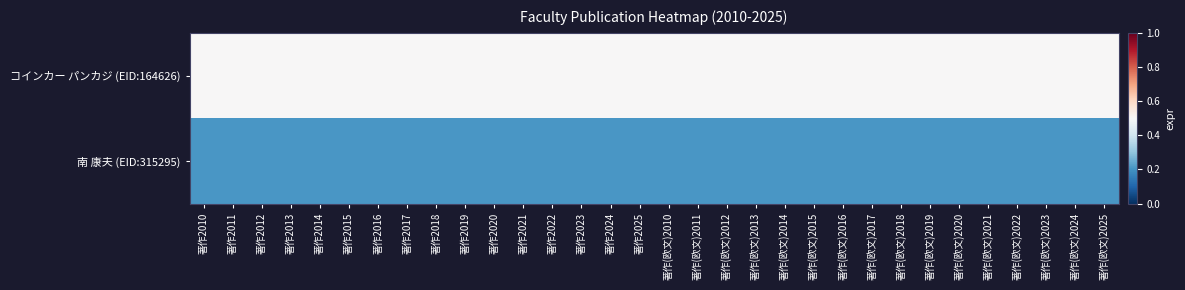

Reading right to left, extract all data points from this chart.

コインカー パンカジ (EID:164626): 著作(欧文)2025=0.5	著作(欧文)2024=0.5	著作(欧文)2023=0.5	著作(欧文)2022=0.5	著作(欧文)2021=0.5	著作(欧文)2020=0.5	著作(欧文)2019=0.5	著作(欧文)2018=0.5	著作(欧文)2017=0.5	著作(欧文)2016=0.5	著作(欧文)2015=0.5	著作(欧文)2014=0.5	著作(欧文)2013=0.5	著作(欧文)2012=0.5	著作(欧文)2011=0.5	著作(欧文)2010=0.5	著作2025=0.5	著作2024=0.5	著作2023=0.5	著作2022=0.5	著作2021=0.5	著作2020=0.5	著作2019=0.5	著作2018=0.5	著作2017=0.5	著作2016=0.5	著作2015=0.5	著作2014=0.5	著作2013=0.5	著作2012=0.5	著作2011=0.5	著作2010=0.5
南 康夫 (EID:315295): 著作(欧文)2025=0.2	著作(欧文)2024=0.2	著作(欧文)2023=0.2	著作(欧文)2022=0.2	著作(欧文)2021=0.2	著作(欧文)2020=0.2	著作(欧文)2019=0.2	著作(欧文)2018=0.2	著作(欧文)2017=0.2	著作(欧文)2016=0.2	著作(欧文)2015=0.2	著作(欧文)2014=0.2	著作(欧文)2013=0.2	著作(欧文)2012=0.2	著作(欧文)2011=0.2	著作(欧文)2010=0.2	著作2025=0.2	著作2024=0.2	著作2023=0.2	著作2022=0.2	著作2021=0.2	著作2020=0.2	著作2019=0.2	著作2018=0.2	著作2017=0.2	著作2016=0.2	著作2015=0.2	著作2014=0.2	著作2013=0.2	著作2012=0.2	著作2011=0.2	著作2010=0.2